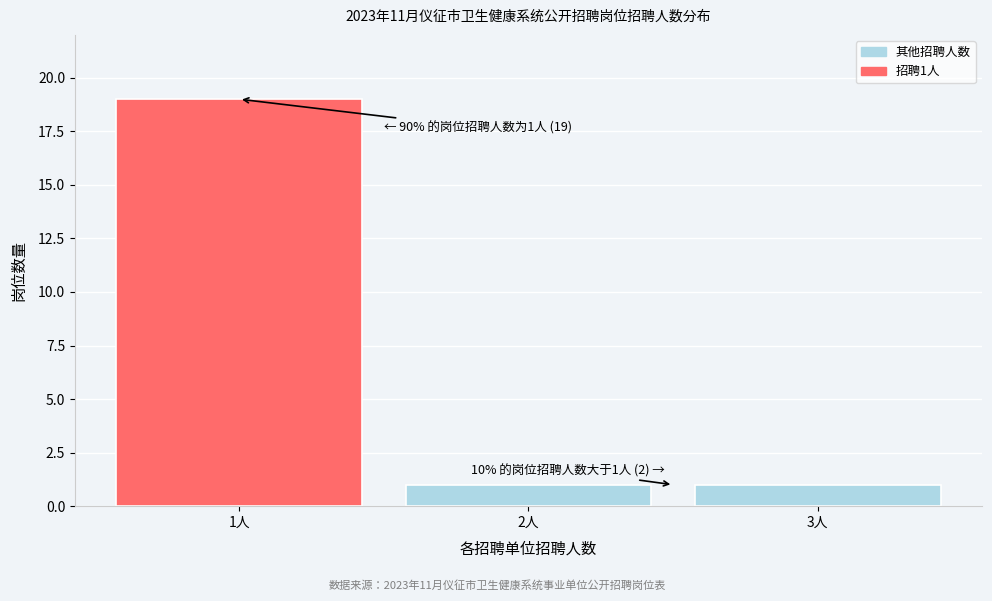

Over which range of the x-axis is the bar tallest?

0.5 to 1.5